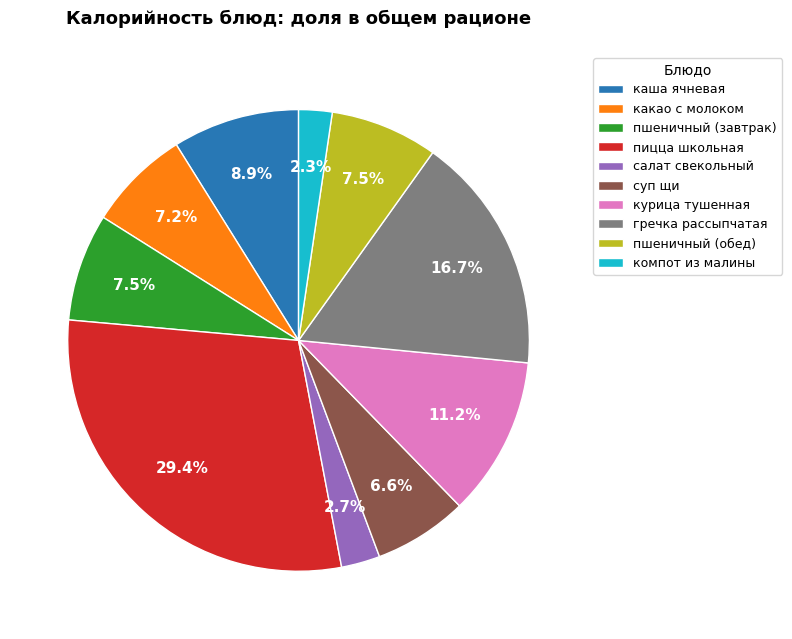

To the nearest percent, what portion does курица тушенная represent?

11%